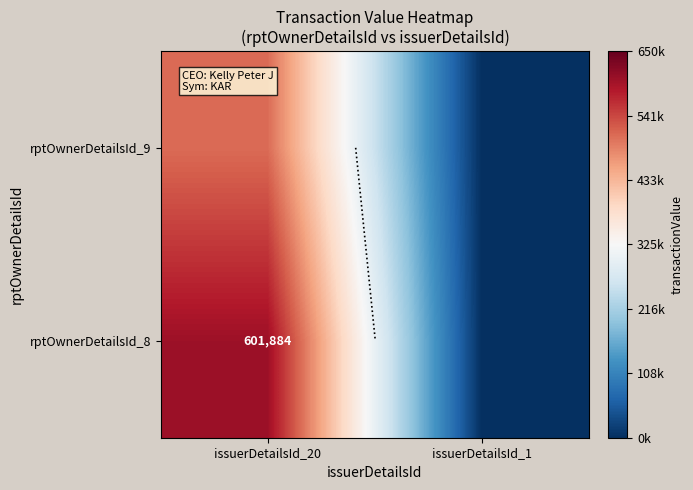

What is the difference between the rptOwnerDetailsId_8 values at issuerDetailsId_20 and issuerDetailsId_1?

601884